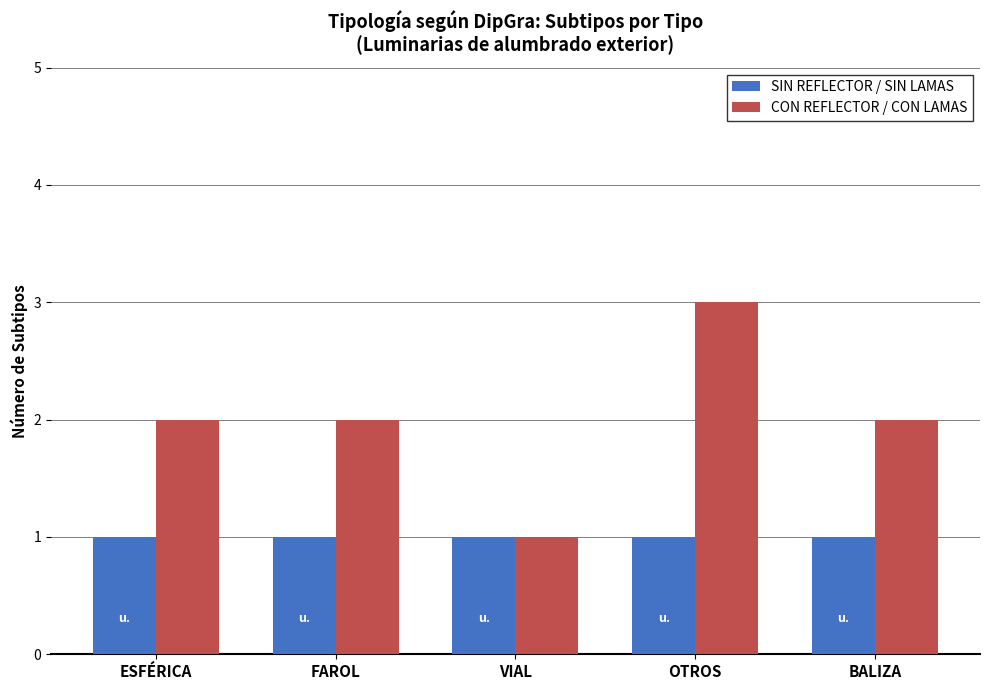

What is the highest value of the CON REFLECTOR / CON LAMAS series?

3